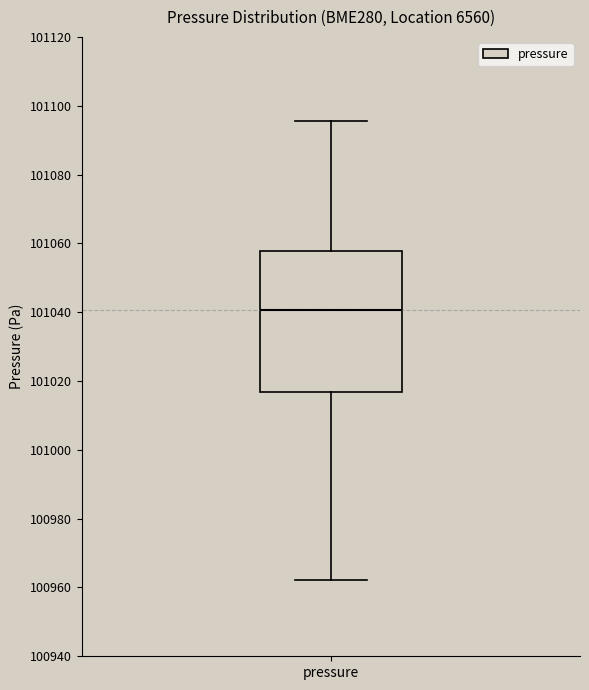

Read this box plot against the y-axis: the position of the median line, the range covered by the box, and the ends of both whiskers. The values are not printed on the chart, so give them approximately, as read against the axis.

median 101040, box 101016 to 101058, whiskers 100962 to 101096